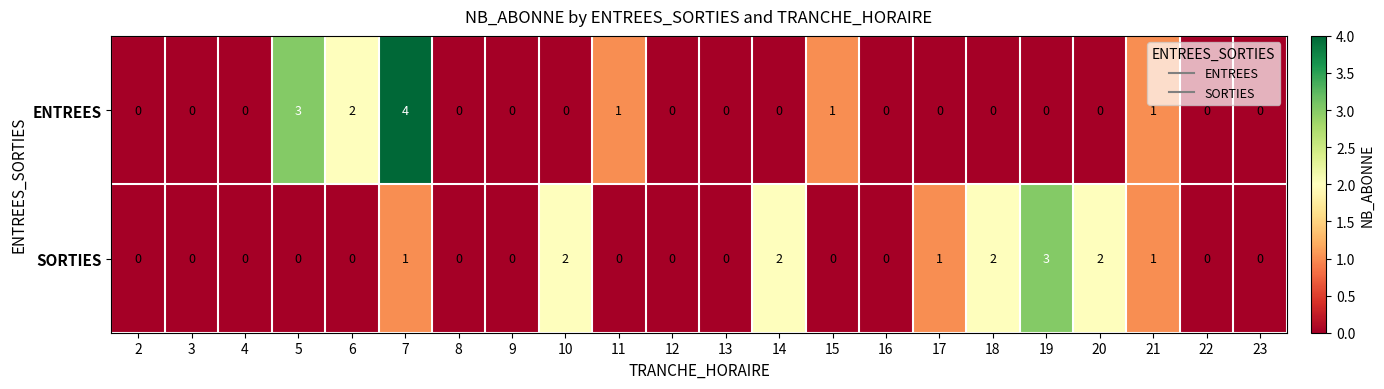

How many distinct data groups are displayed?

2